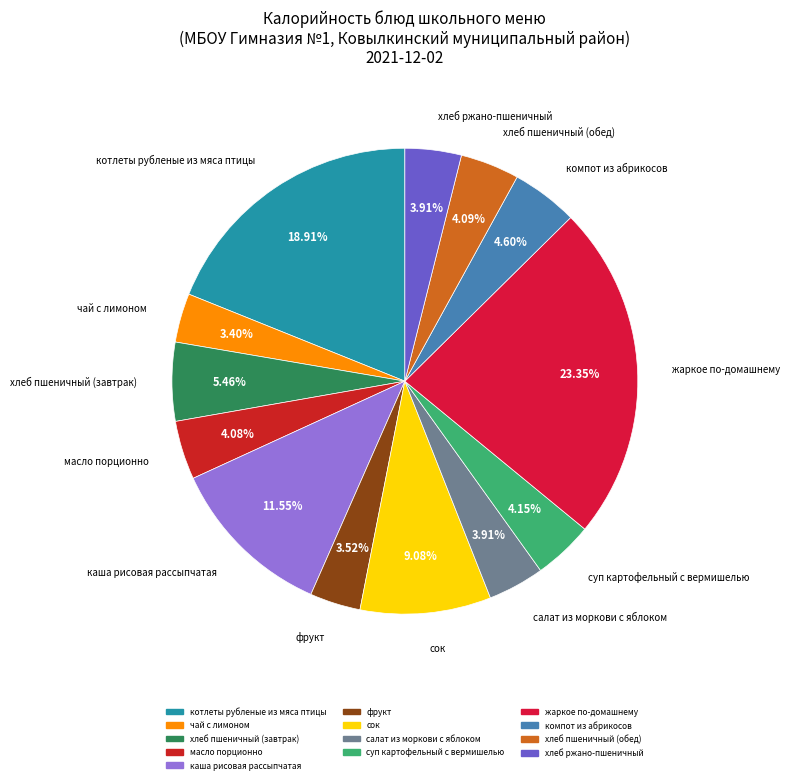

Which category has the biggest portion of the pie?

жаркое по-домашнему